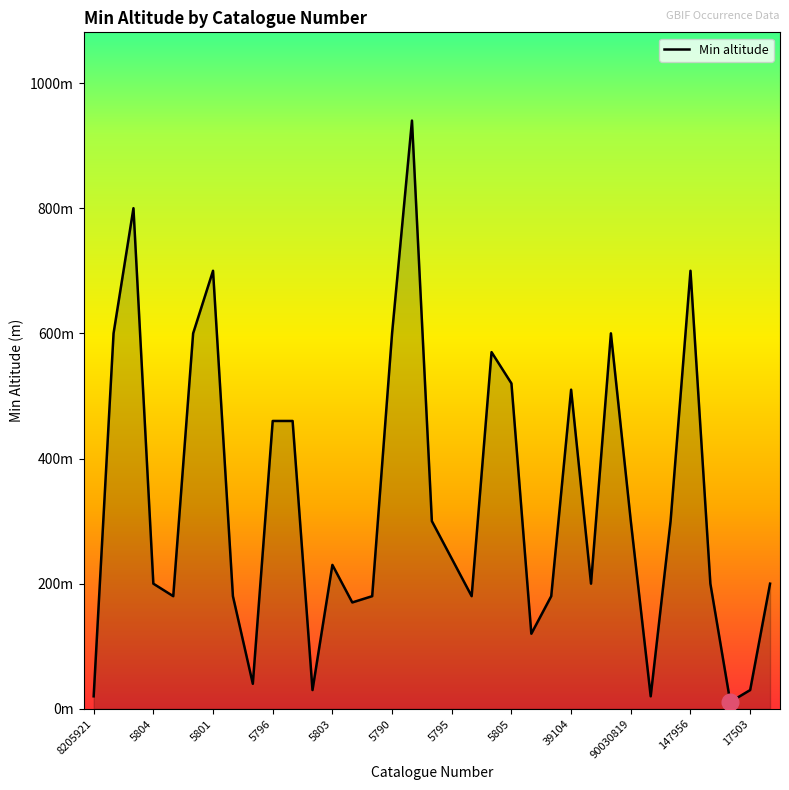

Does the chart have visible grid lines?

No